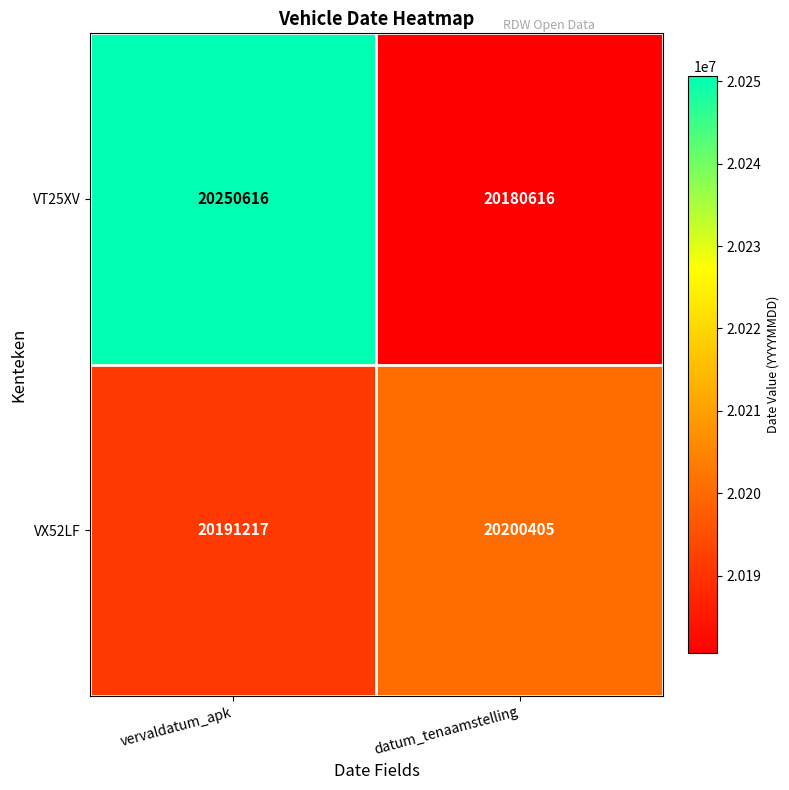

What is the total value across all series at datum_tenaamstelling?

40381021